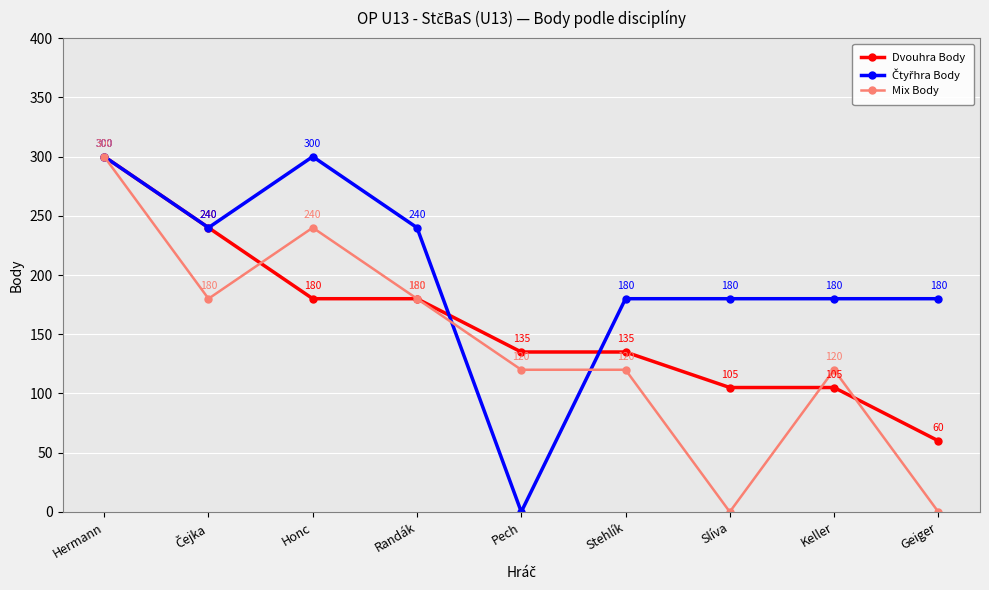

What is the label of the 7th point from the right?

Honc